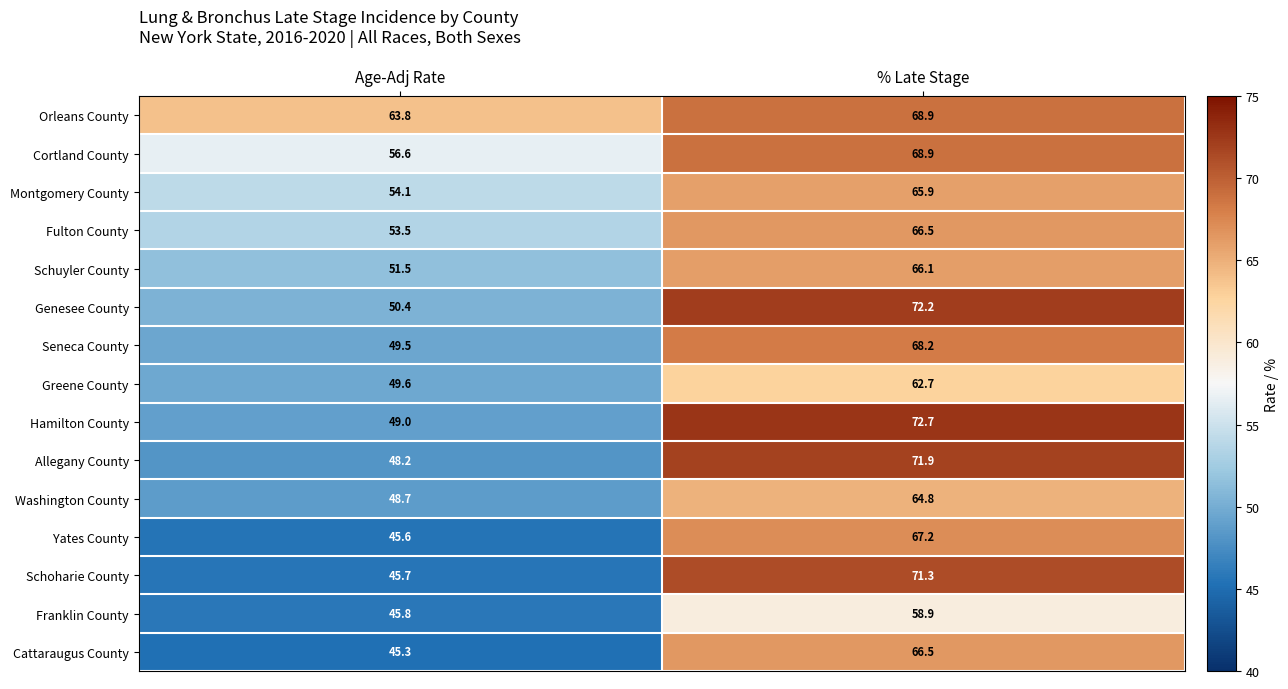

How many distinct data groups are displayed?

15